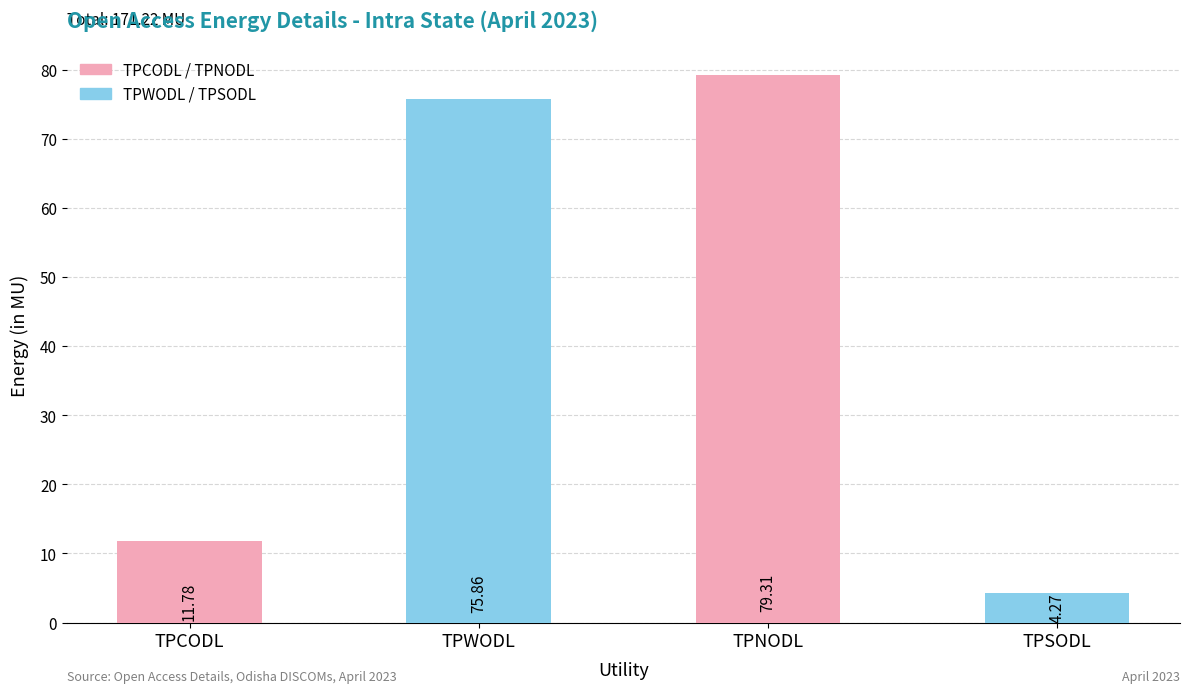

Rank the categories by value from lowest to highest.

TPSODL, TPCODL, TPWODL, TPNODL